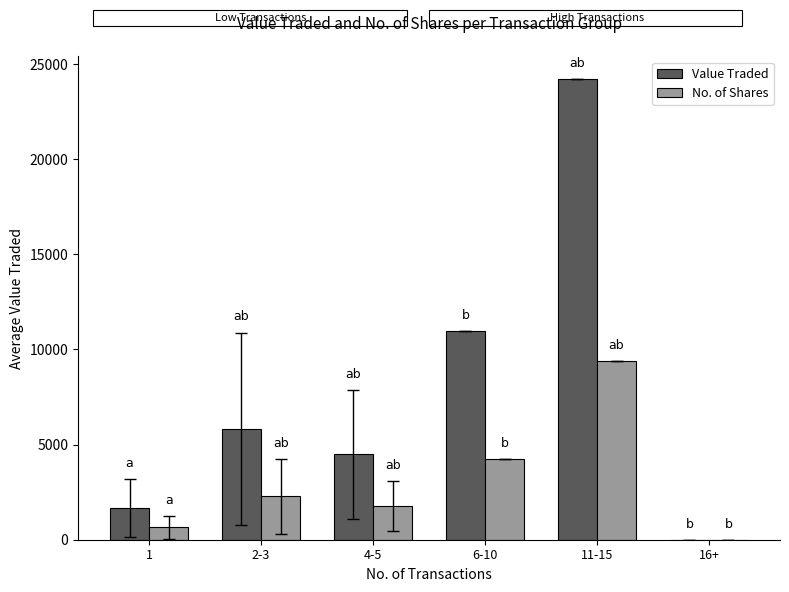

What is the total value across all series at 11-15?

33563.0